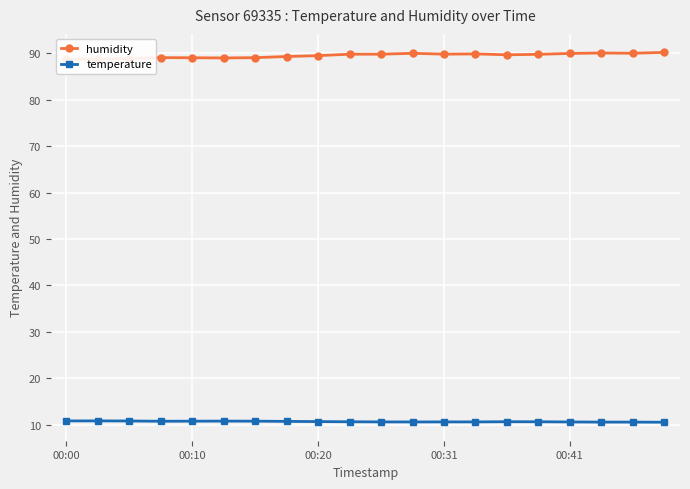

How many values in the humidity series are below 89?

4